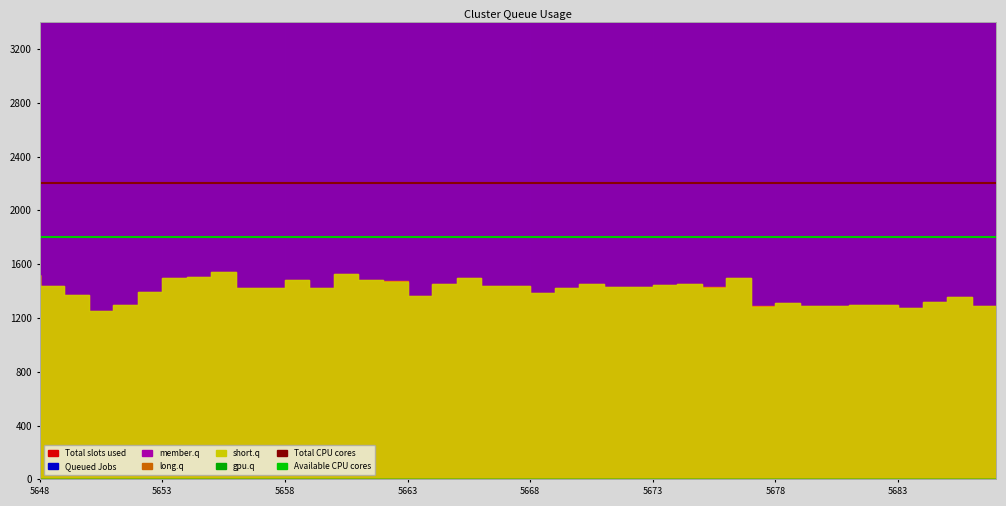

How many lines are shown in the chart?

2